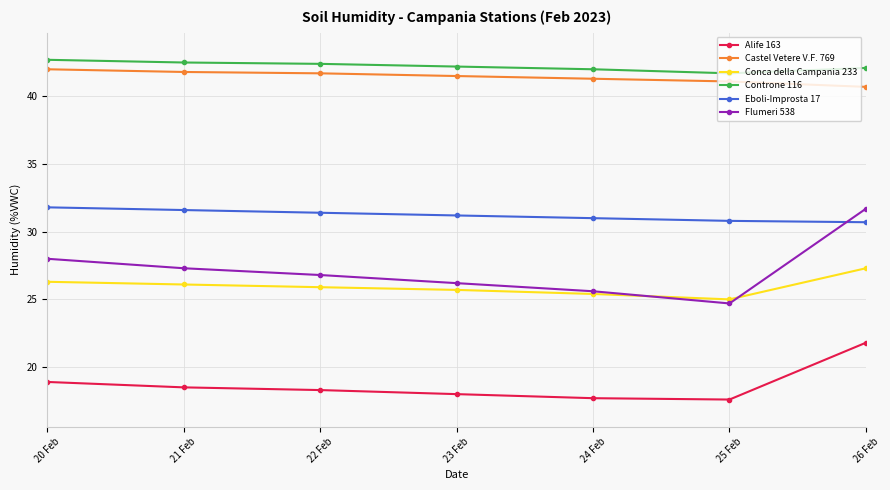

At 26 Feb, list the series in order from largest to smallest.

Controne 116, Castel Vetere V.F. 769, Flumeri 538, Eboli-Improsta 17, Conca della Campania 233, Alife 163